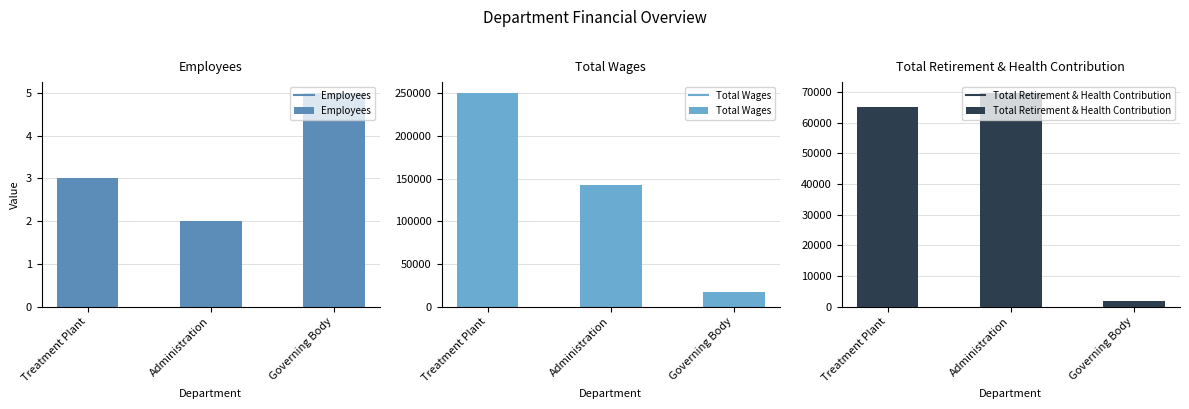

How many distinct data groups are displayed?

3